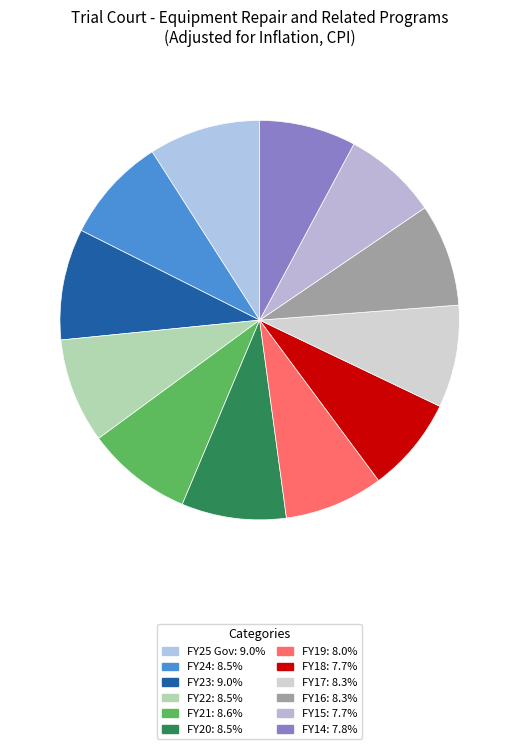

Which has a higher value, FY17 or FY24?

FY24